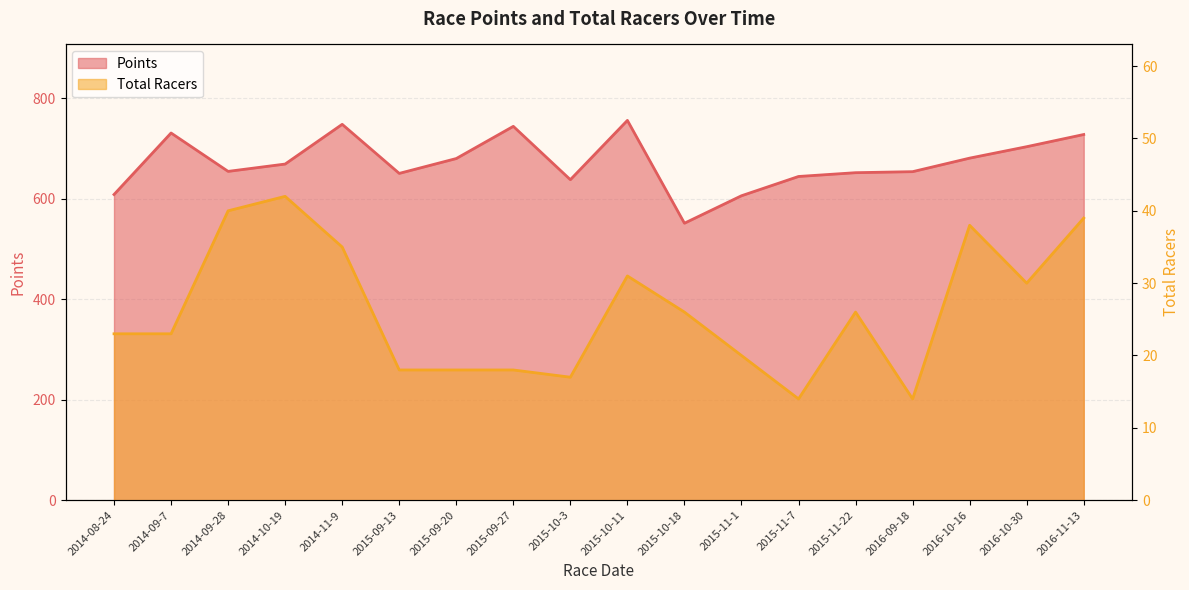

How many lines are shown in the chart?

2